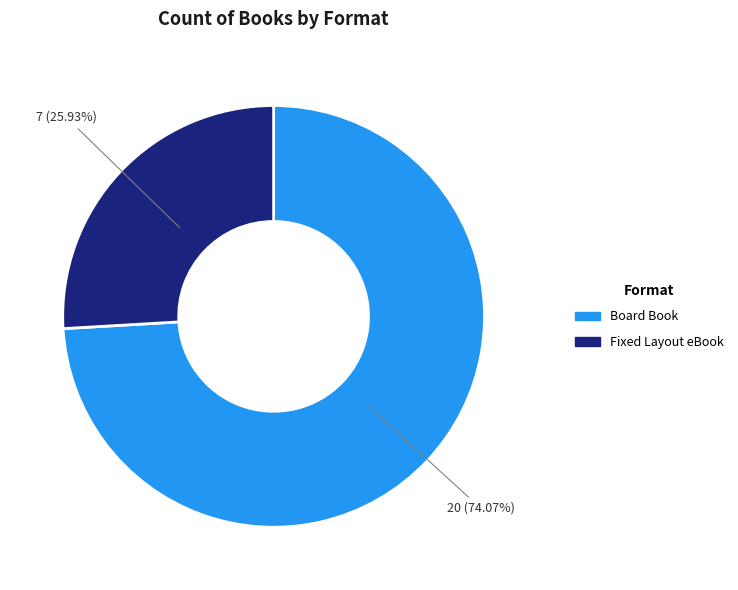

True or false: Fixed Layout eBook accounts for 26% of the total.

True